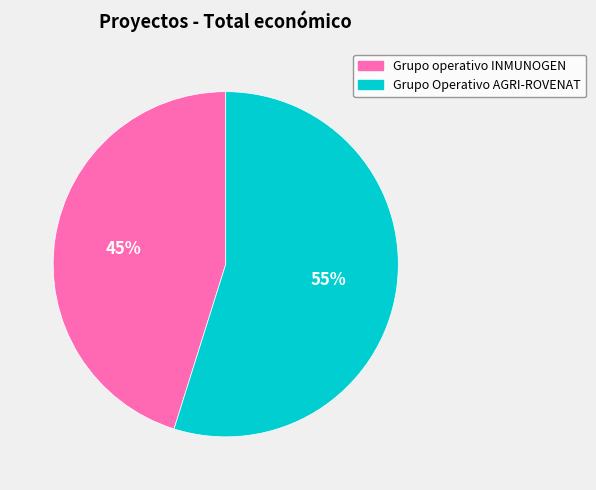

Which category has the biggest portion of the pie?

Grupo Operativo AGRI-ROVENAT